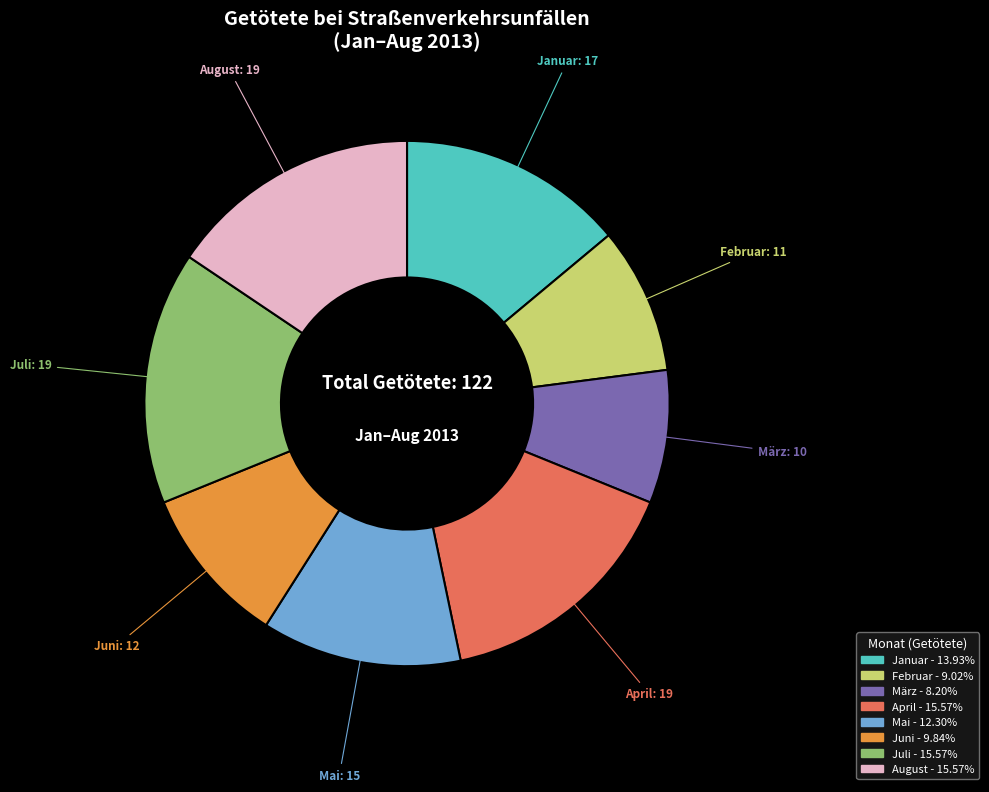

Count the number of slices in the pie.

8